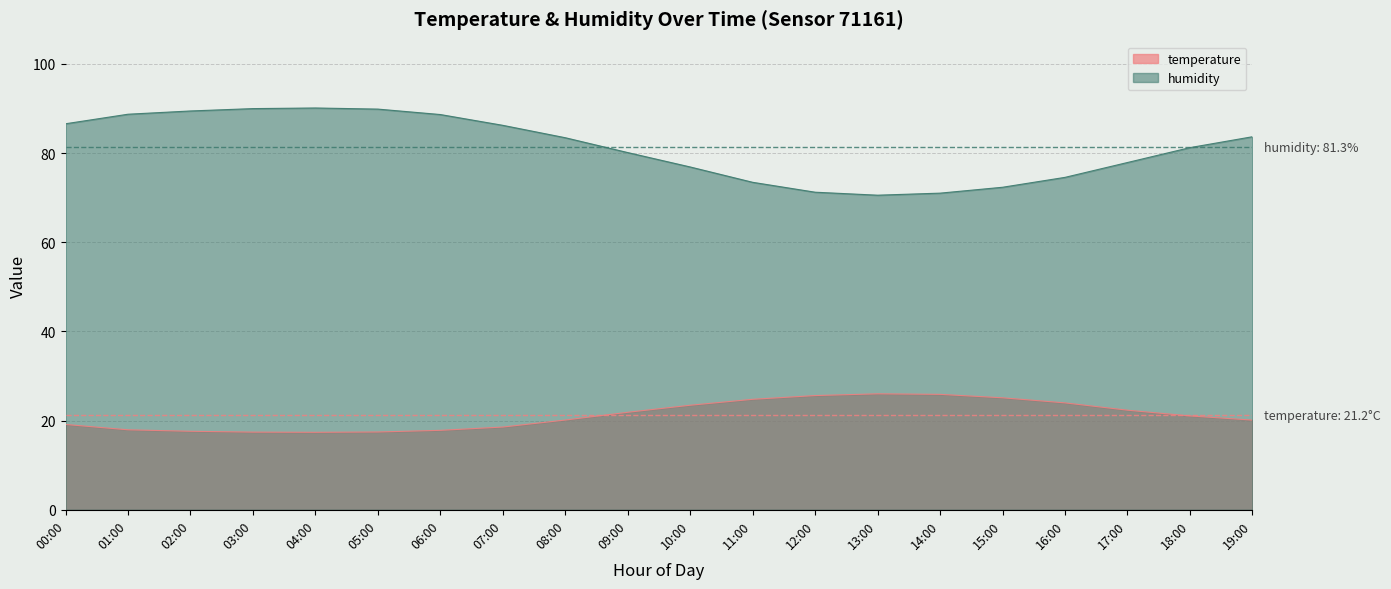

At which label is humidity closest to 80?

09:00